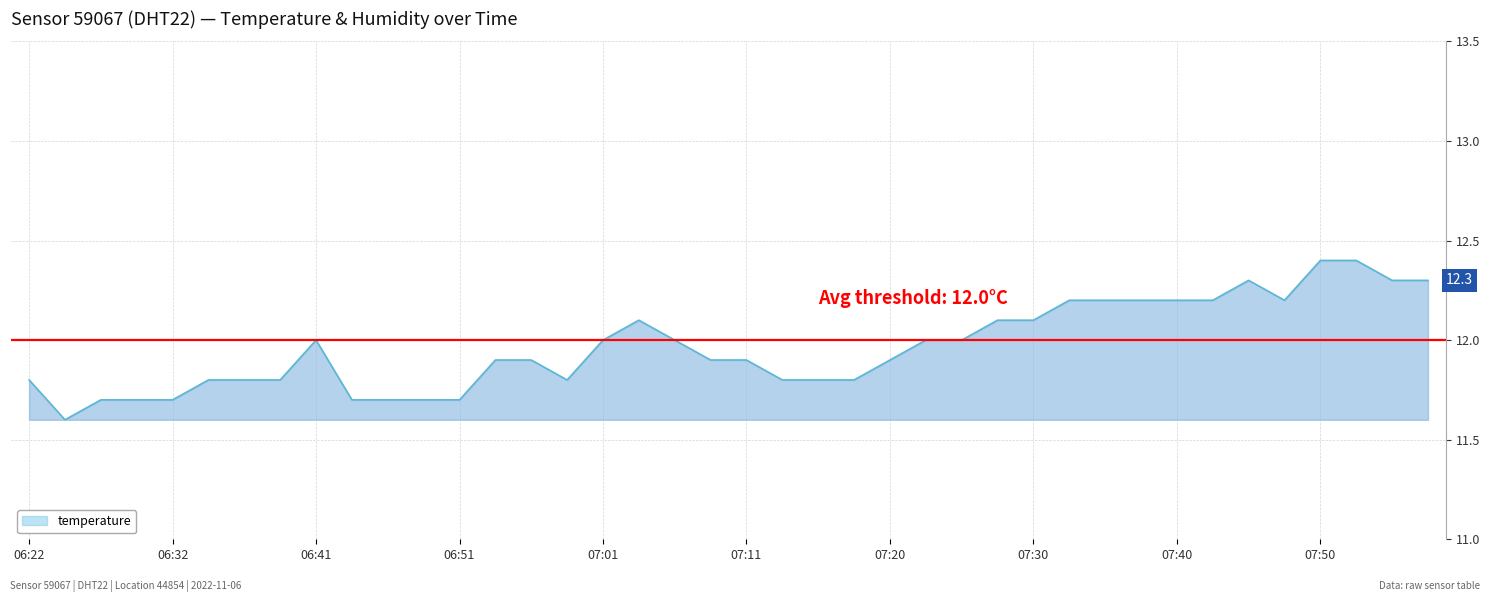

What is the maximum value shown in the chart?

12.4